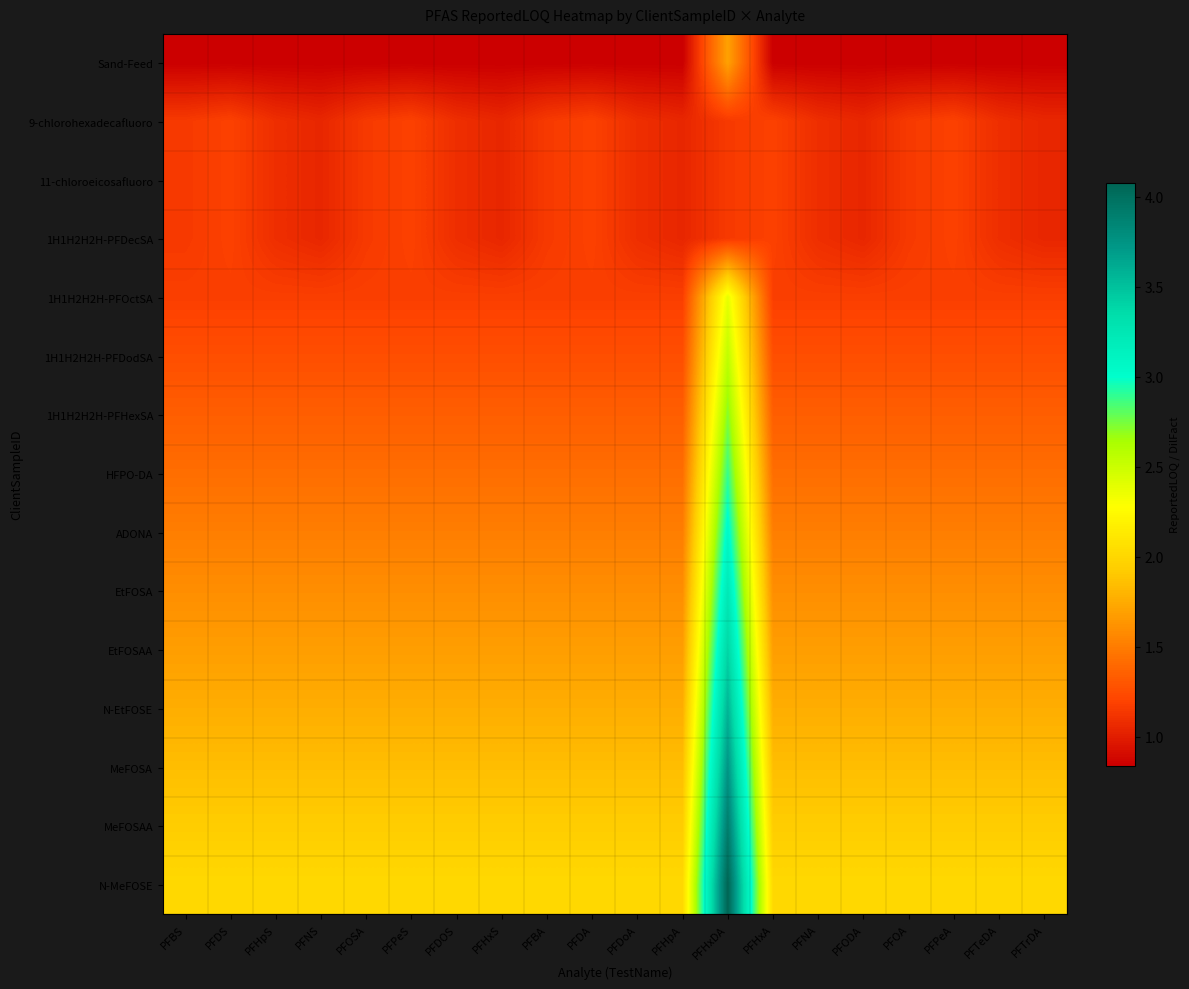

How many categories are shown in the chart?

20